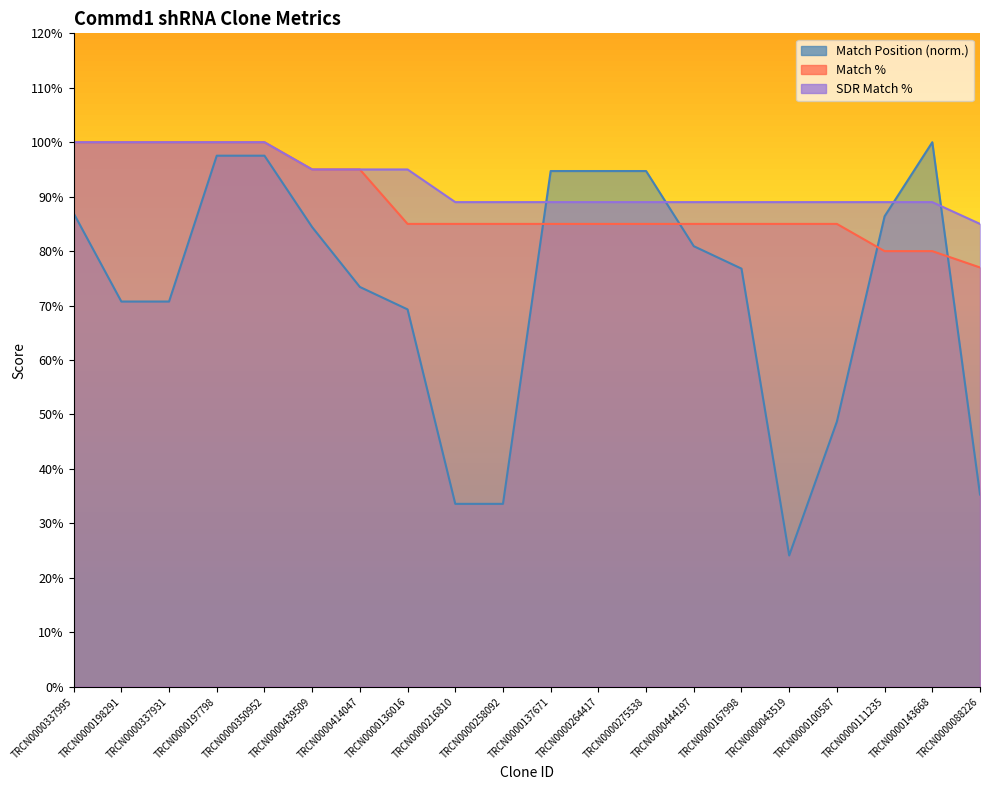

Count the SDR Match % values in the range 89 to 100.

19